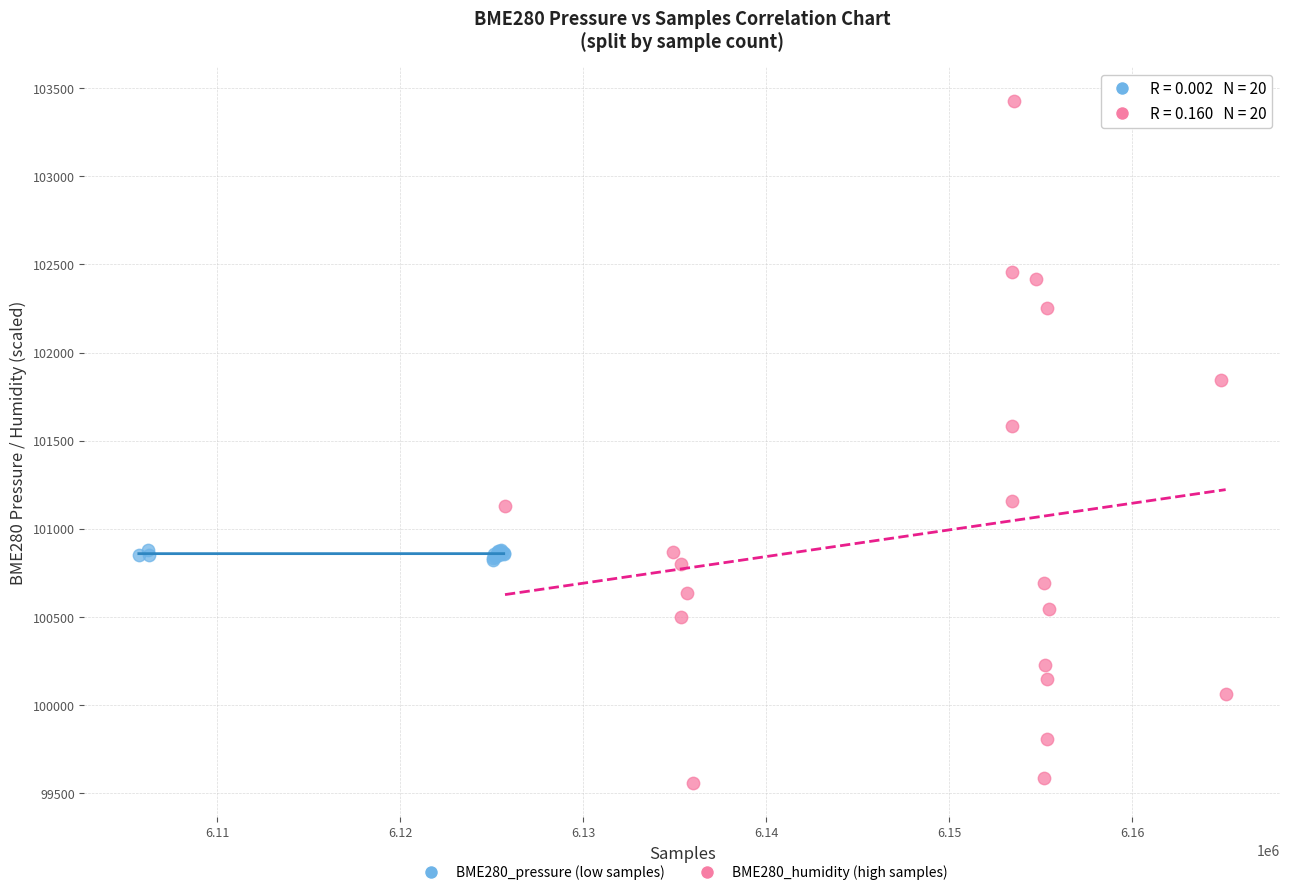

Which series has the widest spread of Y values?

BME280_humidity (high samples)